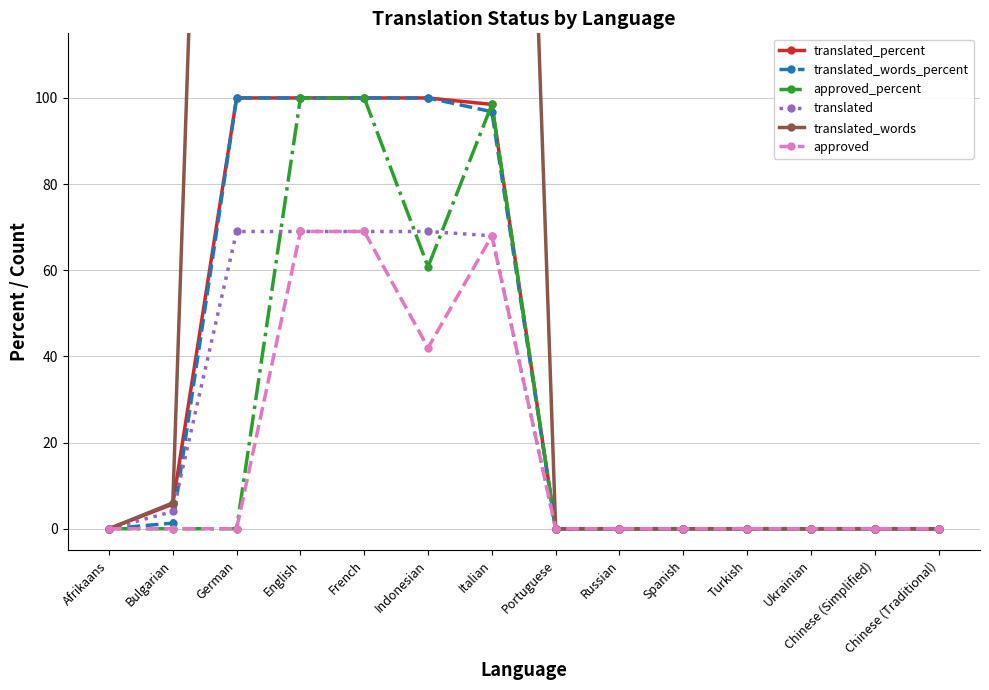

Reading right to left, what are all the values shown in this chart?

translated_percent: Chinese (Traditional)=0.0	Chinese (Simplified)=0.0	Ukrainian=0.0	Turkish=0.0	Spanish=0.0	Russian=0.0	Portuguese=0.0	Italian=98.5	Indonesian=100.0	French=100.0	English=100.0	German=100.0	Bulgarian=5.7	Afrikaans=0.0
translated_words_percent: Chinese (Traditional)=0.0	Chinese (Simplified)=0.0	Ukrainian=0.0	Turkish=0.0	Spanish=0.0	Russian=0.0	Portuguese=0.0	Italian=96.8	Indonesian=100.0	French=100.0	English=100.0	German=100.0	Bulgarian=1.3	Afrikaans=0.0
approved_percent: Chinese (Traditional)=0.0	Chinese (Simplified)=0.0	Ukrainian=0.0	Turkish=0.0	Spanish=0.0	Russian=0.0	Portuguese=0.0	Italian=98.5	Indonesian=60.8	French=100.0	English=100.0	German=0.0	Bulgarian=0.0	Afrikaans=0.0
translated: Chinese (Traditional)=0.0	Chinese (Simplified)=0.0	Ukrainian=0.0	Turkish=0.0	Spanish=0.0	Russian=0.0	Portuguese=0.0	Italian=68.0	Indonesian=69.0	French=69.0	English=69.0	German=69.0	Bulgarian=4.0	Afrikaans=0.0
translated_words: Chinese (Traditional)=0.0	Chinese (Simplified)=0.0	Ukrainian=0.0	Turkish=0.0	Spanish=0.0	Russian=0.0	Portuguese=0.0	Italian=429.0	Indonesian=443.0	French=443.0	English=443.0	German=443.0	Bulgarian=6.0	Afrikaans=0.0
approved: Chinese (Traditional)=0.0	Chinese (Simplified)=0.0	Ukrainian=0.0	Turkish=0.0	Spanish=0.0	Russian=0.0	Portuguese=0.0	Italian=68.0	Indonesian=42.0	French=69.0	English=69.0	German=0.0	Bulgarian=0.0	Afrikaans=0.0